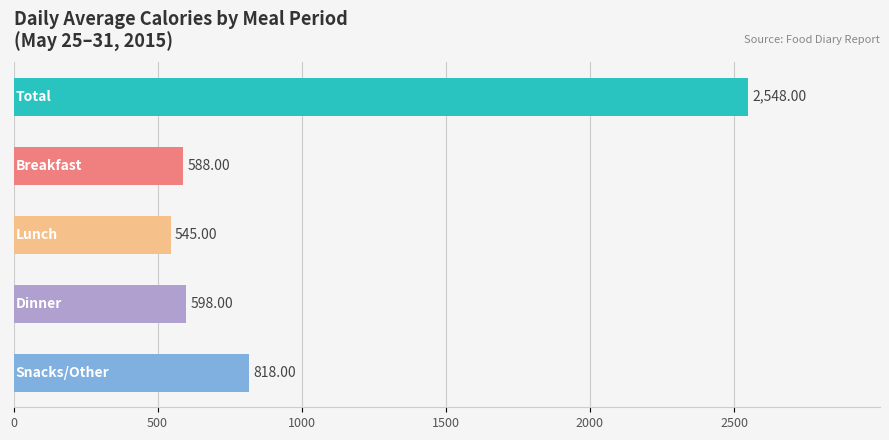

What is the difference between the maximum and minimum values?

2003